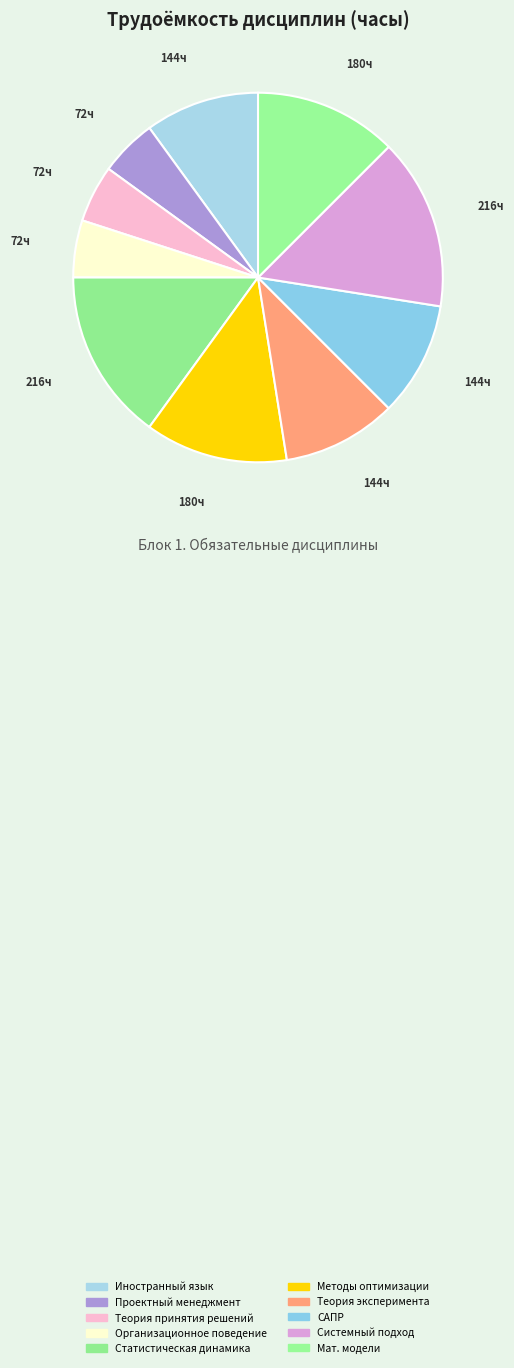

True or false: Теория принятия решений accounts for 18% of the total.

False